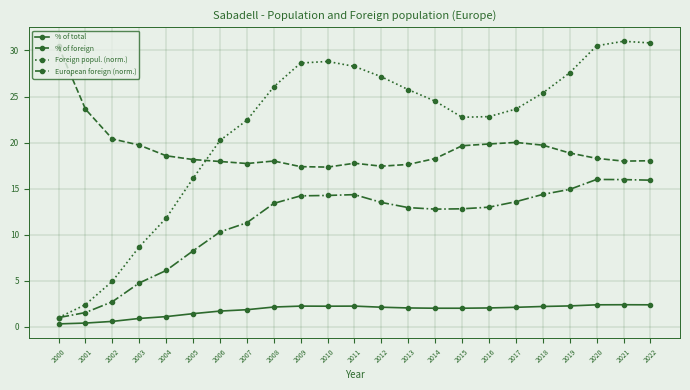

Rank the series at 2016 from highest to lowest value.

Foreign popul. (norm.), % of foreign, European foreign (norm.), % of total